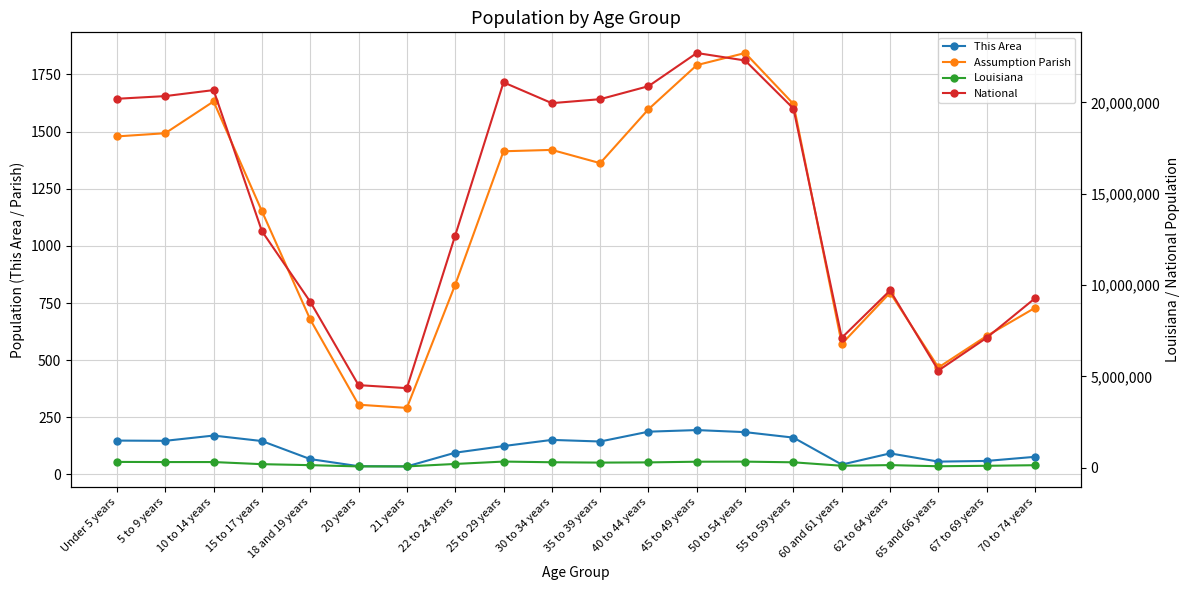

Reading left to right, transcribe all the data shown in this chart.

This Area: Under 5 years=148	5 to 9 years=147	10 to 14 years=170	15 to 17 years=146	18 and 19 years=67	20 years=36	21 years=35	22 to 24 years=95	25 to 29 years=124	30 to 34 years=151	35 to 39 years=144	40 to 44 years=187	45 to 49 years=194	50 to 54 years=185	55 to 59 years=161	60 and 61 years=43	62 to 64 years=92	65 and 66 years=56	67 to 69 years=59	70 to 74 years=77
Assumption Parish: Under 5 years=1479	5 to 9 years=1493	10 to 14 years=1632	15 to 17 years=1152	18 and 19 years=678	20 years=305	21 years=291	22 to 24 years=830	25 to 29 years=1414	30 to 34 years=1420	35 to 39 years=1362	40 to 44 years=1598	45 to 49 years=1791	50 to 54 years=1844	55 to 59 years=1621	60 and 61 years=571	62 to 64 years=795	65 and 66 years=468	67 to 69 years=606	70 to 74 years=729
Louisiana: Under 5 years=314260	5 to 9 years=306362	10 to 14 years=306836	15 to 17 years=190557	18 and 19 years=136222	20 years=68251	21 years=67763	22 to 24 years=202295	25 to 29 years=332925	30 to 34 years=295508	35 to 39 years=276479	40 to 44 years=288120	45 to 49 years=325046	50 to 54 years=329329	55 to 59 years=292567	60 and 61 years=103687	62 to 64 years=139308	65 and 66 years=76663	67 to 69 years=101702	70 to 74 years=133629
National: Under 5 years=20201362	5 to 9 years=20348657	10 to 14 years=20677194	15 to 17 years=12954254	18 and 19 years=9086089	20 years=4519129	21 years=4354294	22 to 24 years=12712576	25 to 29 years=21101849	30 to 34 years=19962099	35 to 39 years=20179642	40 to 44 years=20890964	45 to 49 years=22708591	50 to 54 years=22298125	55 to 59 years=19664805	60 and 61 years=7113727	62 to 64 years=9704197	65 and 66 years=5319902	67 to 69 years=7115361	70 to 74 years=9278166